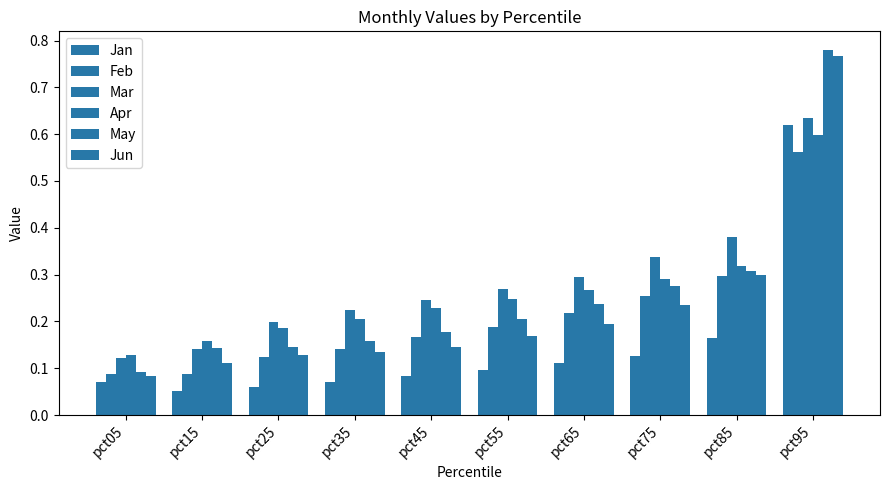

Rank the series by their maximum value, from highest to lowest.

May, Jun, Mar, Jan, Apr, Feb